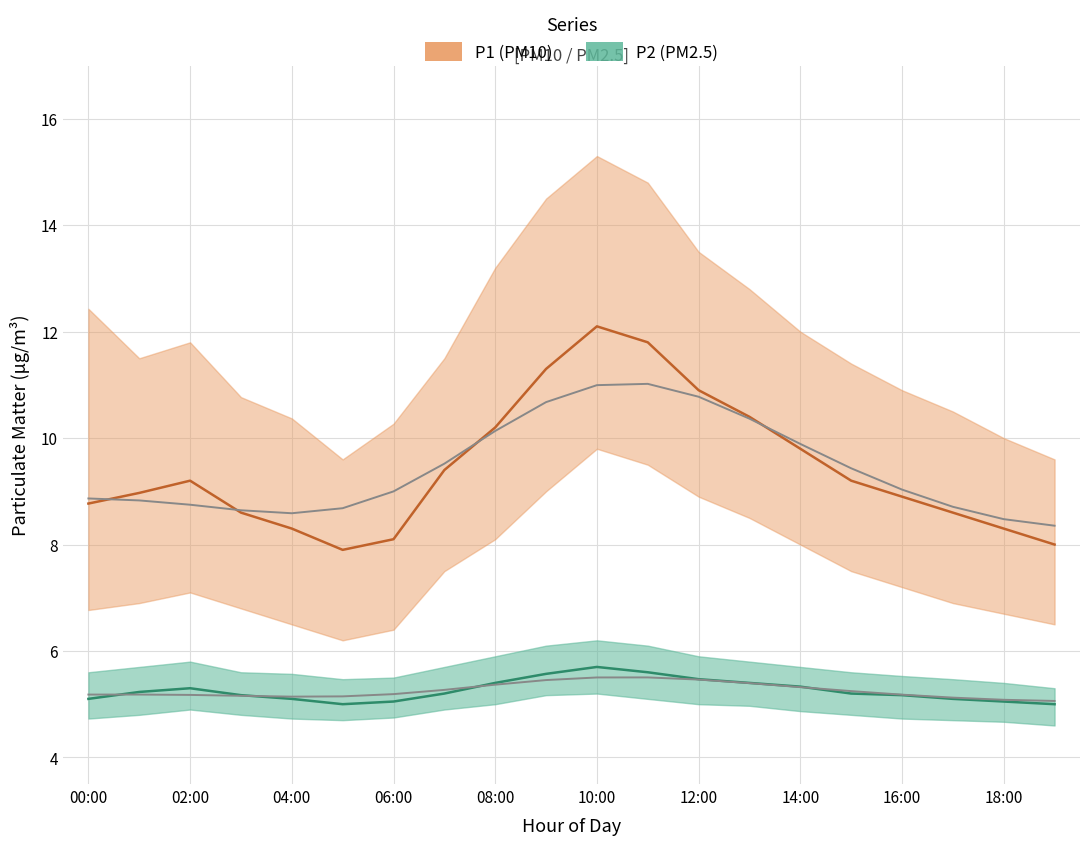

Which has a higher value, 01:00 or 17:00?

01:00